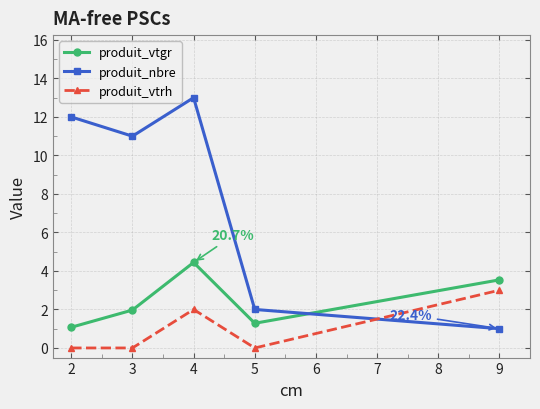

At which label does produit_nbre first exceed 11?

2